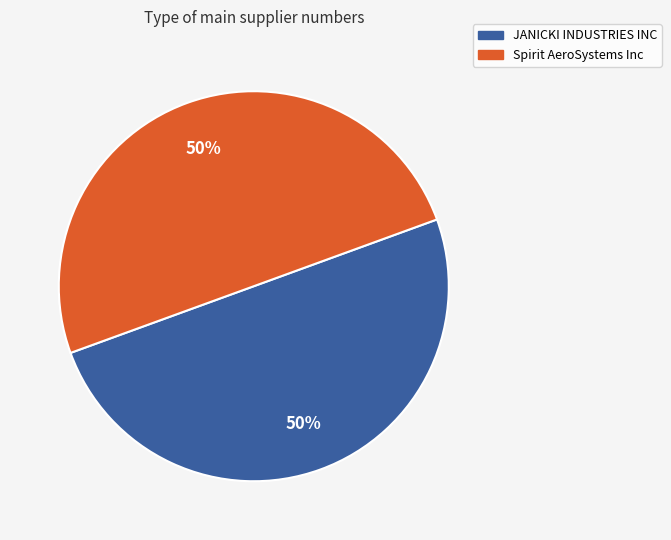

Approximately how many times larger is the value at Spirit AeroSystems Inc compared to JANICKI INDUSTRIES INC?

1.0